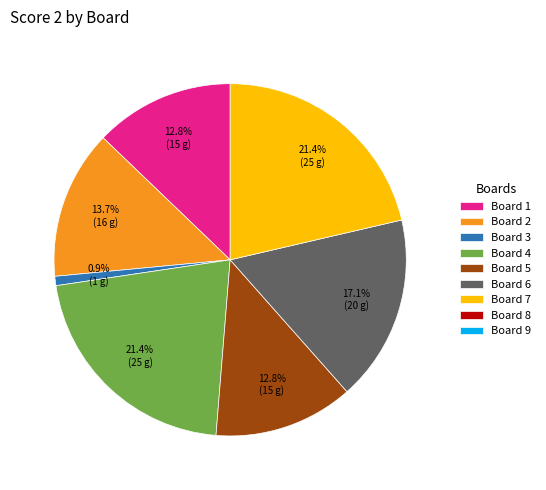

Is there a majority slice in this chart?

No